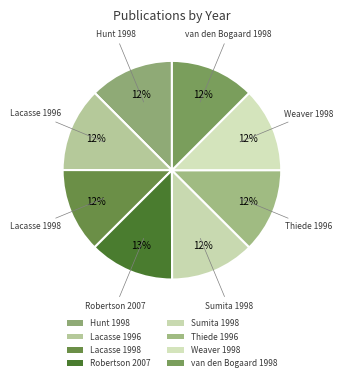

Rank the categories by value from lowest to highest.

Lacasse 1996, Thiede 1996, Hunt 1998, Lacasse 1998, Sumita 1998, Weaver 1998, van den Bogaard 1998, Robertson 2007